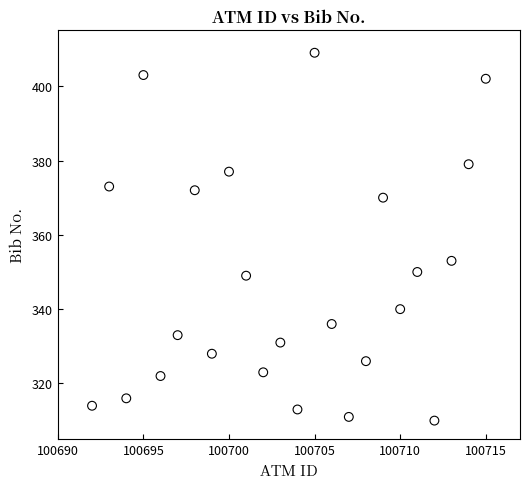

What Y value in the scatter plot is closest to 359?

353